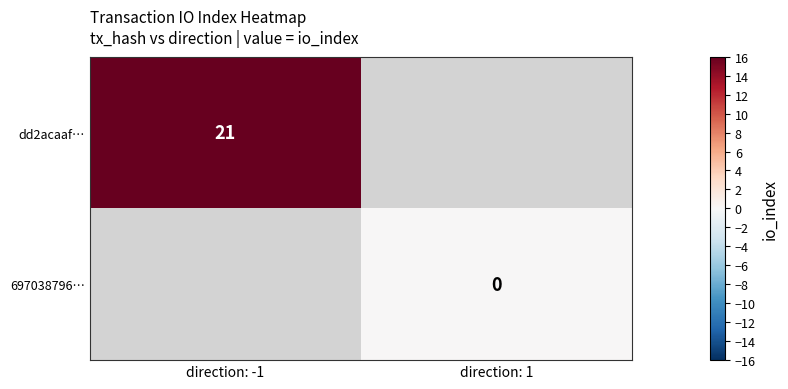

Is it true that dd2acaaf… equals 21 at direction: -1?

True